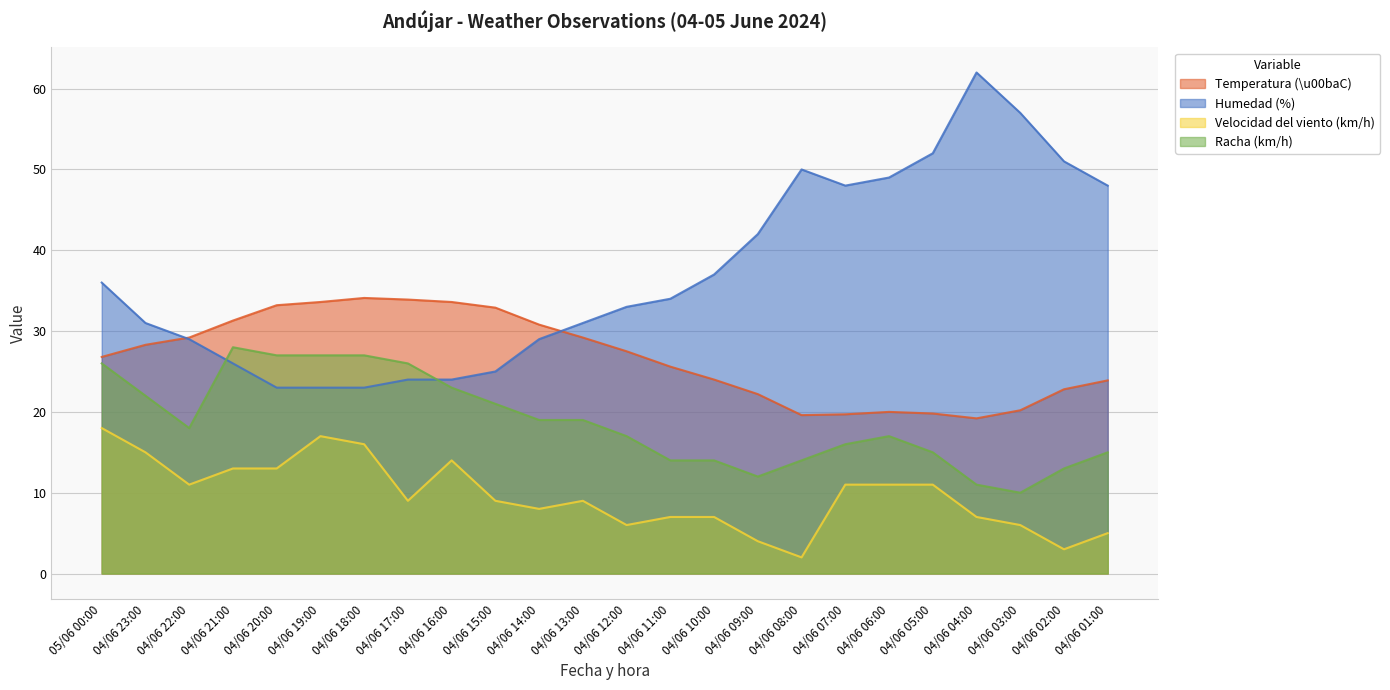

Rank the categories by Velocidad del viento (km/h) value from highest to lowest.

05/06 00:00, 04/06 19:00, 04/06 18:00, 04/06 23:00, 04/06 16:00, 04/06 21:00, 04/06 20:00, 04/06 22:00, 04/06 07:00, 04/06 06:00, 04/06 05:00, 04/06 17:00, 04/06 15:00, 04/06 13:00, 04/06 14:00, 04/06 11:00, 04/06 10:00, 04/06 04:00, 04/06 12:00, 04/06 03:00, 04/06 01:00, 04/06 09:00, 04/06 02:00, 04/06 08:00